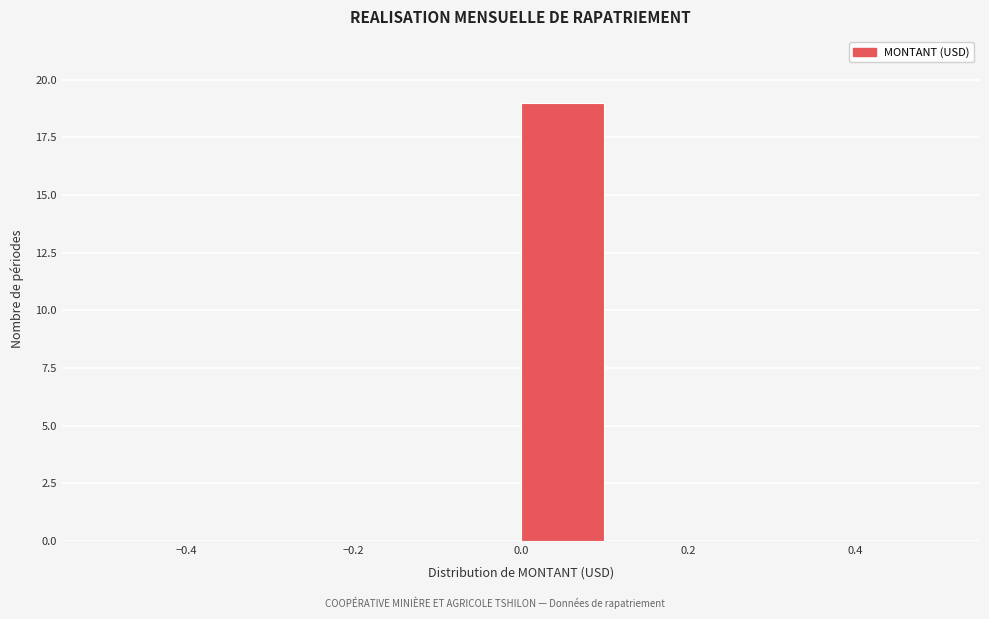

What is the height of the bar covering 0.0 to 0.1 on the x-axis? The values are not printed on the chart, so give them approximately, as read against the axis.

19